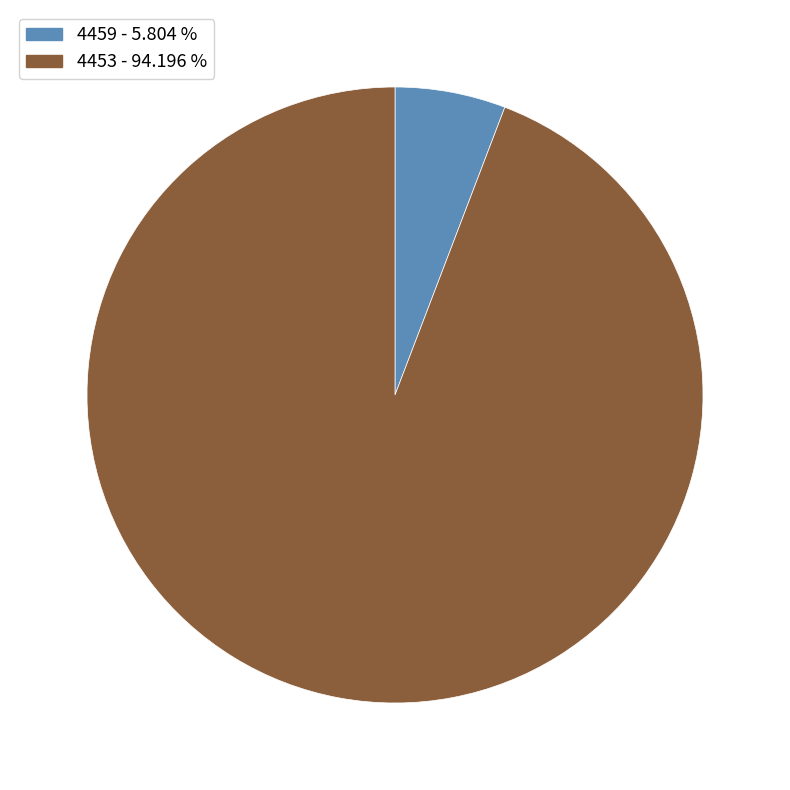

Does 4453 - 94.196 % account for over 50% of the chart?

Yes